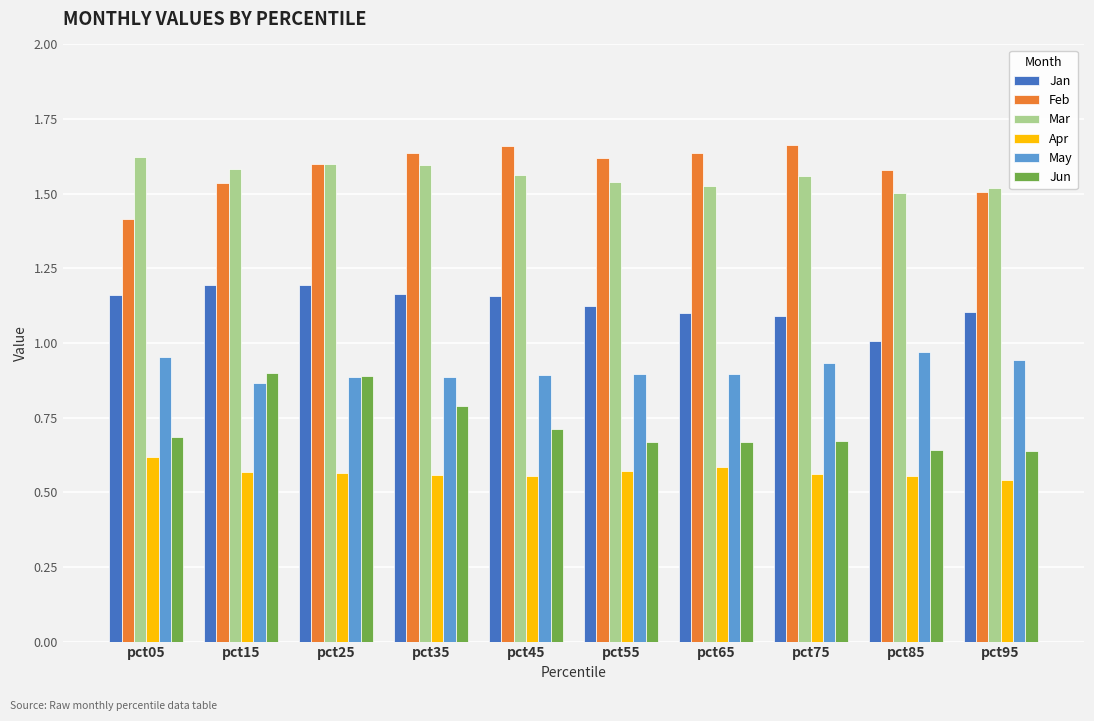

The value of Mar at pct15 is 1.1. True or false?

False